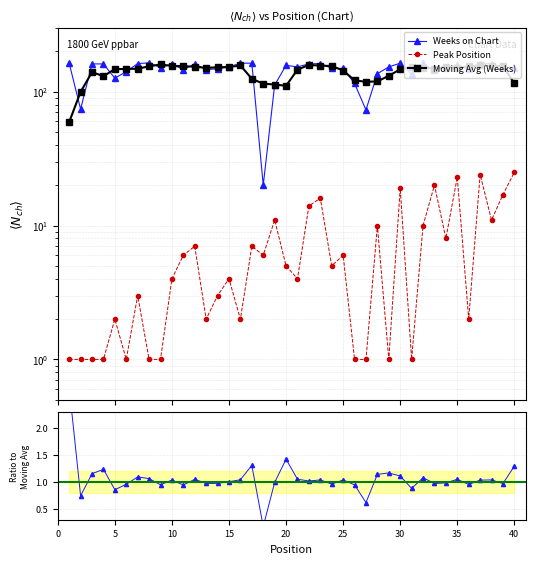

True or false: Weeks on Chart and Peak Position cross at least once.

False